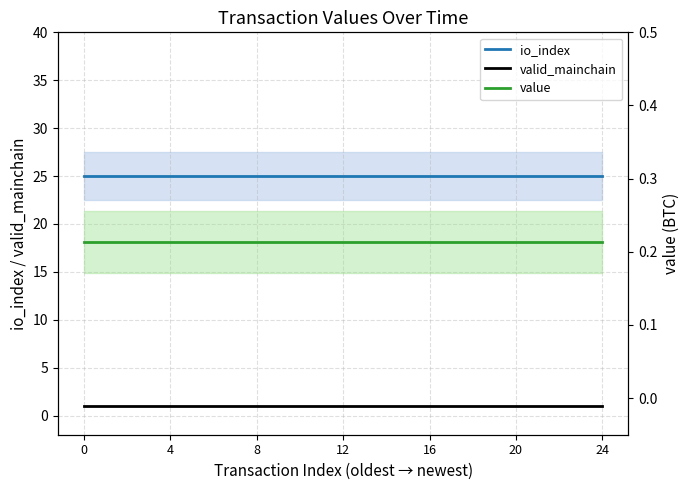

Is the value of value at 18 greater than the value of io_index at 24?

No